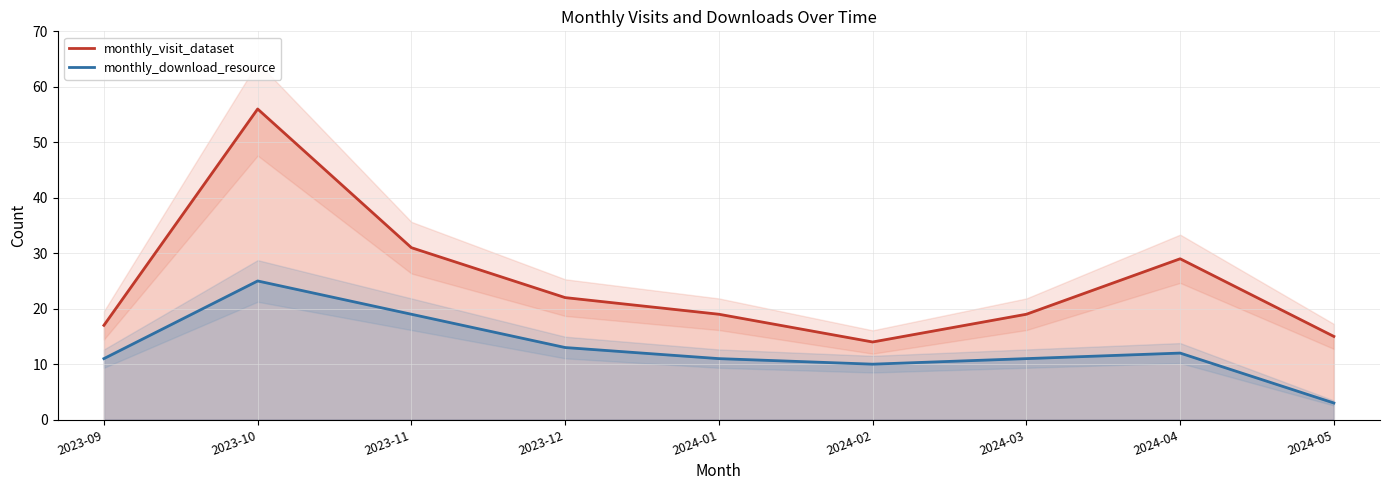

True or false: monthly_visit_dataset and monthly_download_resource intersect in this chart.

False